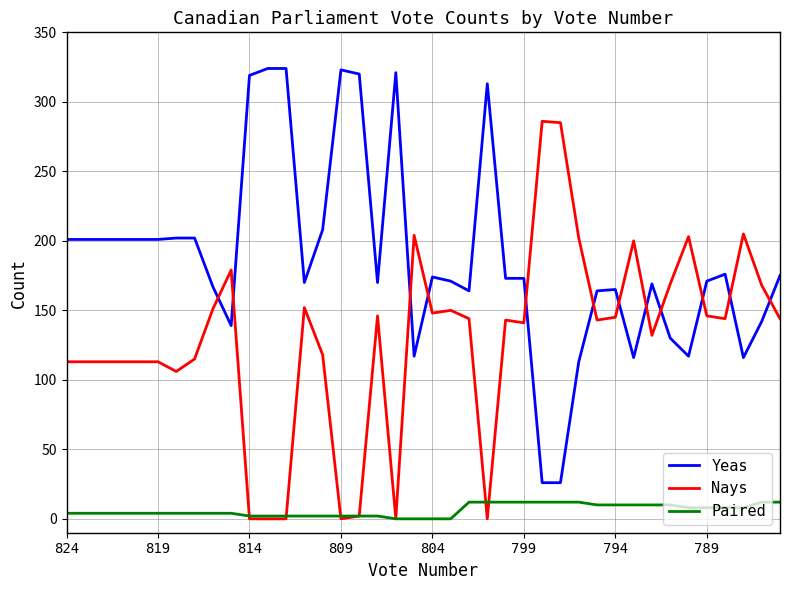

How many times do Yeas and Nays cross each other?

12